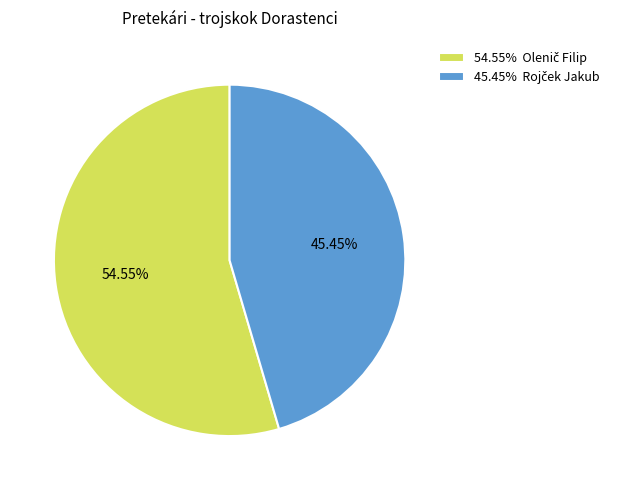

Is there any slice that represents more than half of the pie?

Yes